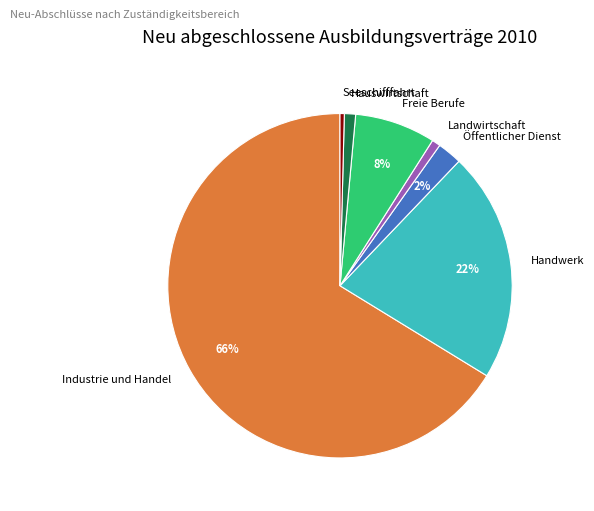

Which slice is the largest?

Industrie und Handel